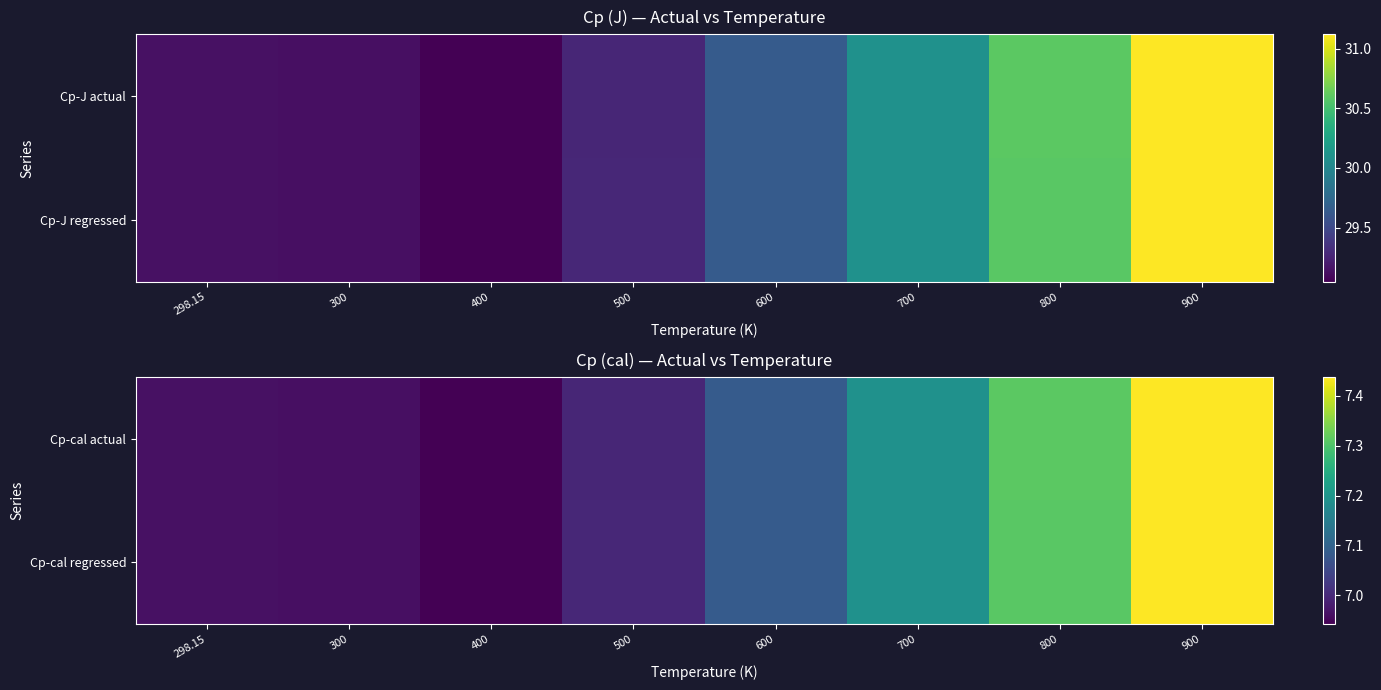

Between 298.15 and 500, which is larger?

500